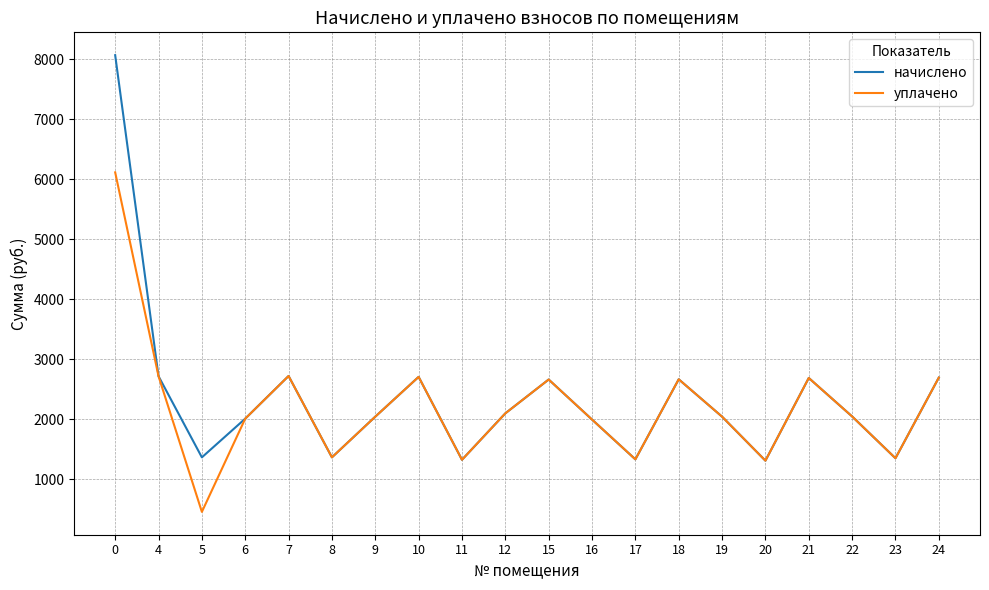

What is the spread (max minus min) of values at 0?

1954.1